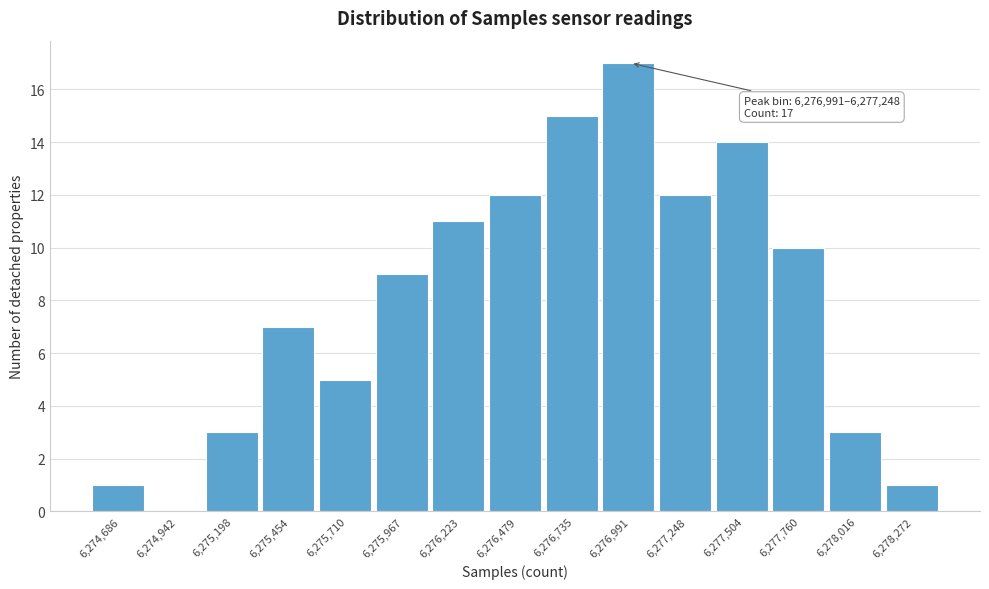

Reading left to right, transcribe all the data shown in this chart.

6,274,686=1	6,274,942=0	6,275,198=3	6,275,454=7	6,275,710=5	6,275,967=9	6,276,223=11	6,276,479=12	6,276,735=15	6,276,991=17	6,277,248=12	6,277,504=14	6,277,760=10	6,278,016=3	6,278,272=1